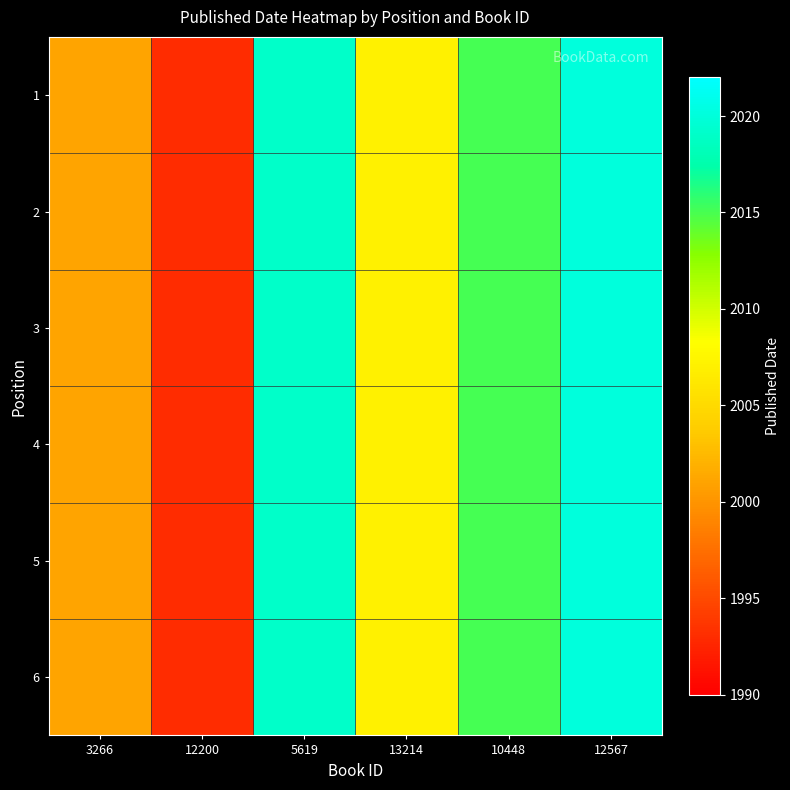

Rank the series by their maximum value, from highest to lowest.

1, 2, 3, 4, 5, 6